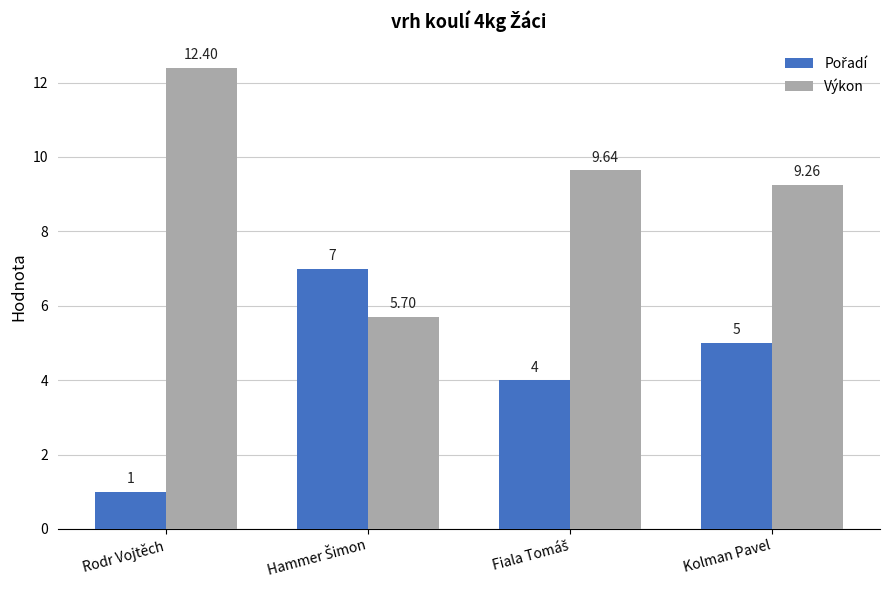

How many groups of bars are there?

4